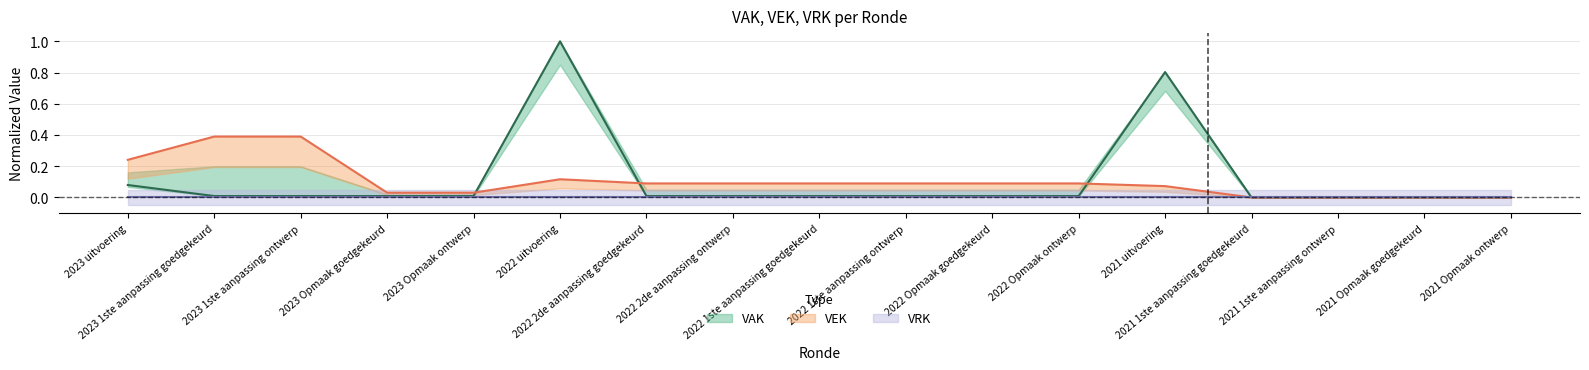

Which label corresponds to the largest value in the chart?

2022 uitvoering